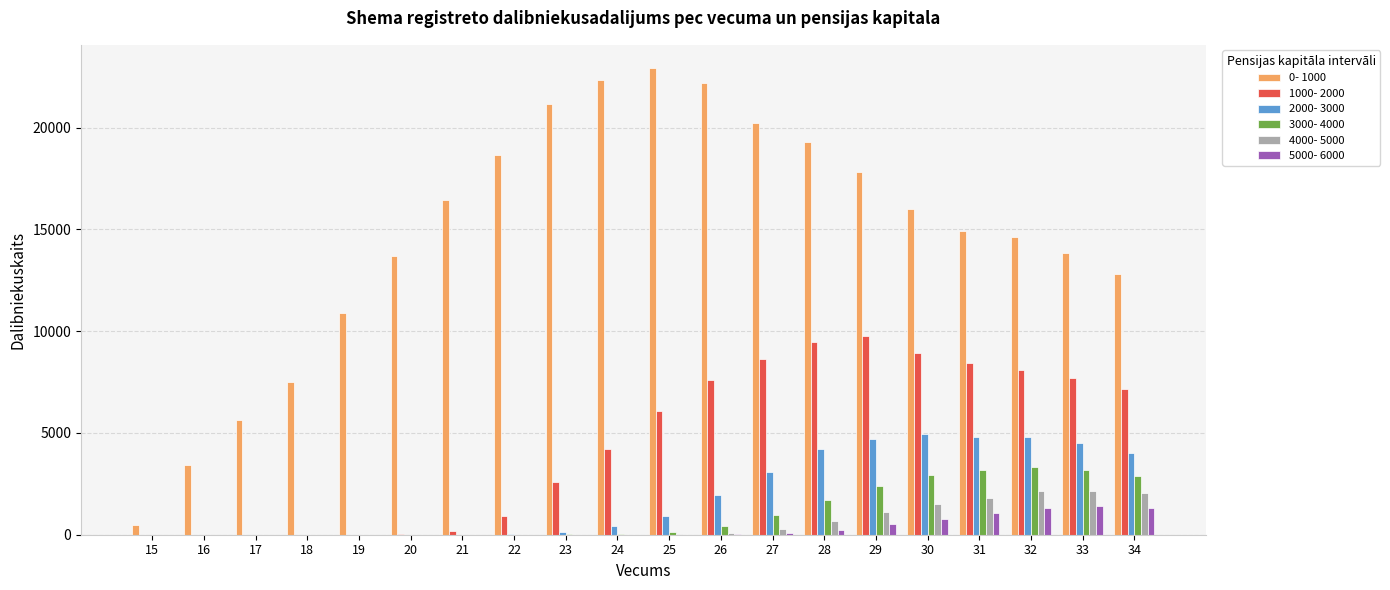

What is the highest value of the 0- 1000 series?

22916